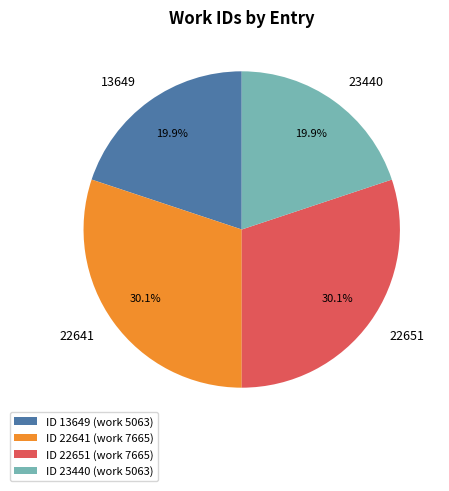

True or false: 22641 accounts for 37% of the total.

False